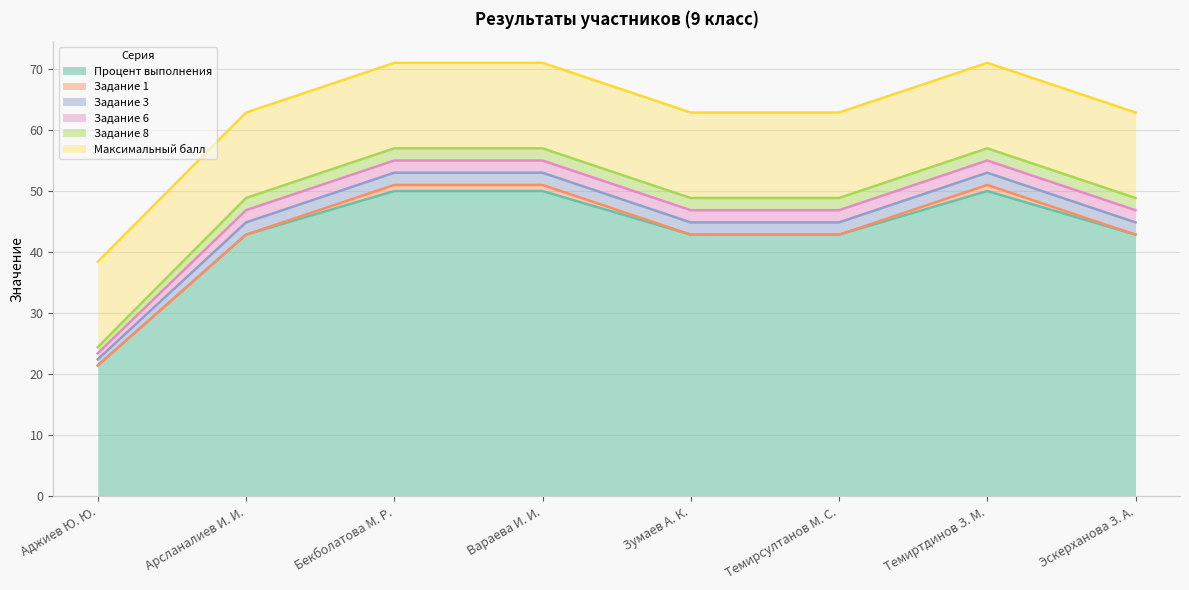

Reading left to right, what are all the values shown in this chart?

Процент выполнения: Аджиев Ю. Ю.=21.4	Арсланалиев И. И.=42.9	Бекболатова М. Р.=50.0	Вараева И. И.=50.0	Зумаев А. К.=42.9	Темирсултанов М. С.=42.9	Темиртдинов З. М.=50.0	Эскерханова З. А.=42.9
Задание 1: Аджиев Ю. Ю.=0.0	Арсланалиев И. И.=0.0	Бекболатова М. Р.=1.0	Вараева И. И.=1.0	Зумаев А. К.=0.0	Темирсултанов М. С.=0.0	Темиртдинов З. М.=1.0	Эскерханова З. А.=0.0
Задание 3: Аджиев Ю. Ю.=1.0	Арсланалиев И. И.=2.0	Бекболатова М. Р.=2.0	Вараева И. И.=2.0	Зумаев А. К.=2.0	Темирсултанов М. С.=2.0	Темиртдинов З. М.=2.0	Эскерханова З. А.=2.0
Задание 6: Аджиев Ю. Ю.=1.0	Арсланалиев И. И.=2.0	Бекболатова М. Р.=2.0	Вараева И. И.=2.0	Зумаев А. К.=2.0	Темирсултанов М. С.=2.0	Темиртдинов З. М.=2.0	Эскерханова З. А.=2.0
Задание 8: Аджиев Ю. Ю.=1.0	Арсланалиев И. И.=2.0	Бекболатова М. Р.=2.0	Вараева И. И.=2.0	Зумаев А. К.=2.0	Темирсултанов М. С.=2.0	Темиртдинов З. М.=2.0	Эскерханова З. А.=2.0
Максимальный балл: Аджиев Ю. Ю.=14.0	Арсланалиев И. И.=14.0	Бекболатова М. Р.=14.0	Вараева И. И.=14.0	Зумаев А. К.=14.0	Темирсултанов М. С.=14.0	Темиртдинов З. М.=14.0	Эскерханова З. А.=14.0